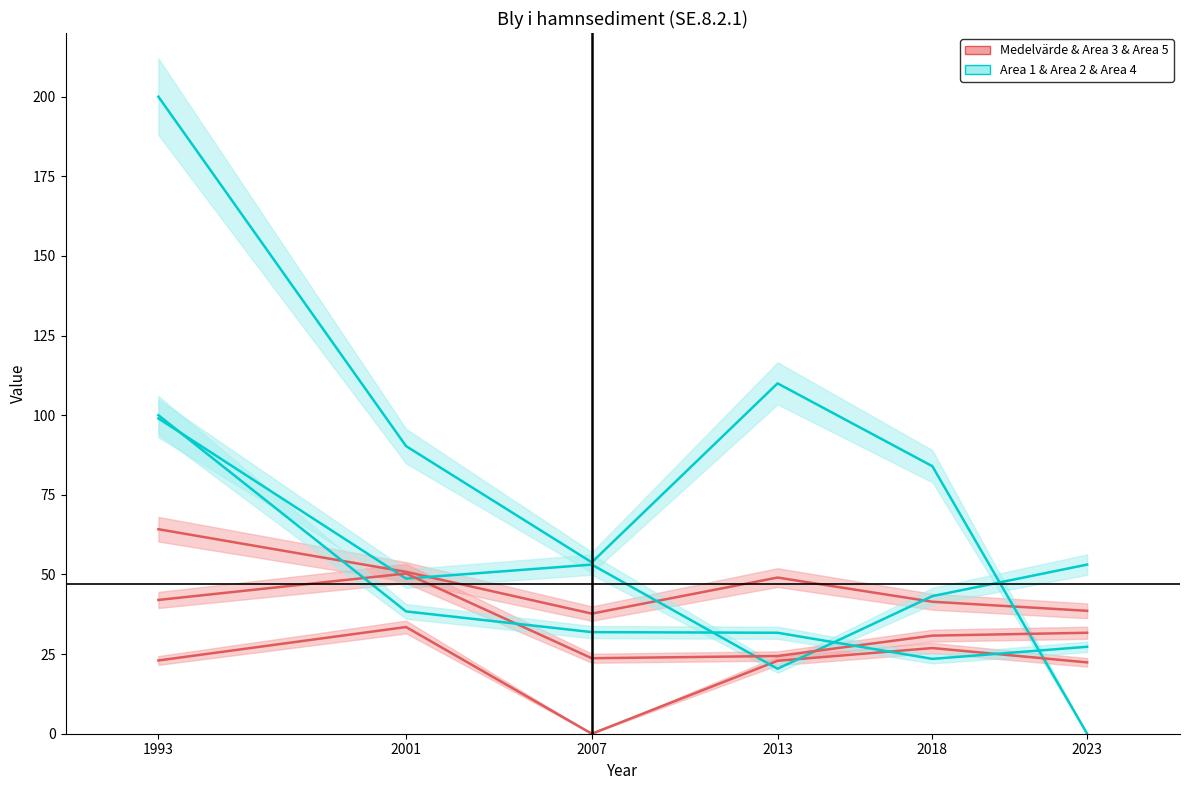

The value of Area 3 at 1993 is 32.7. True or false?

False